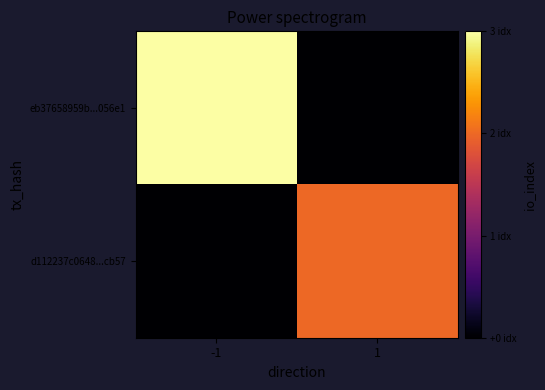

What is the spread (max minus min) of values at -1?

3